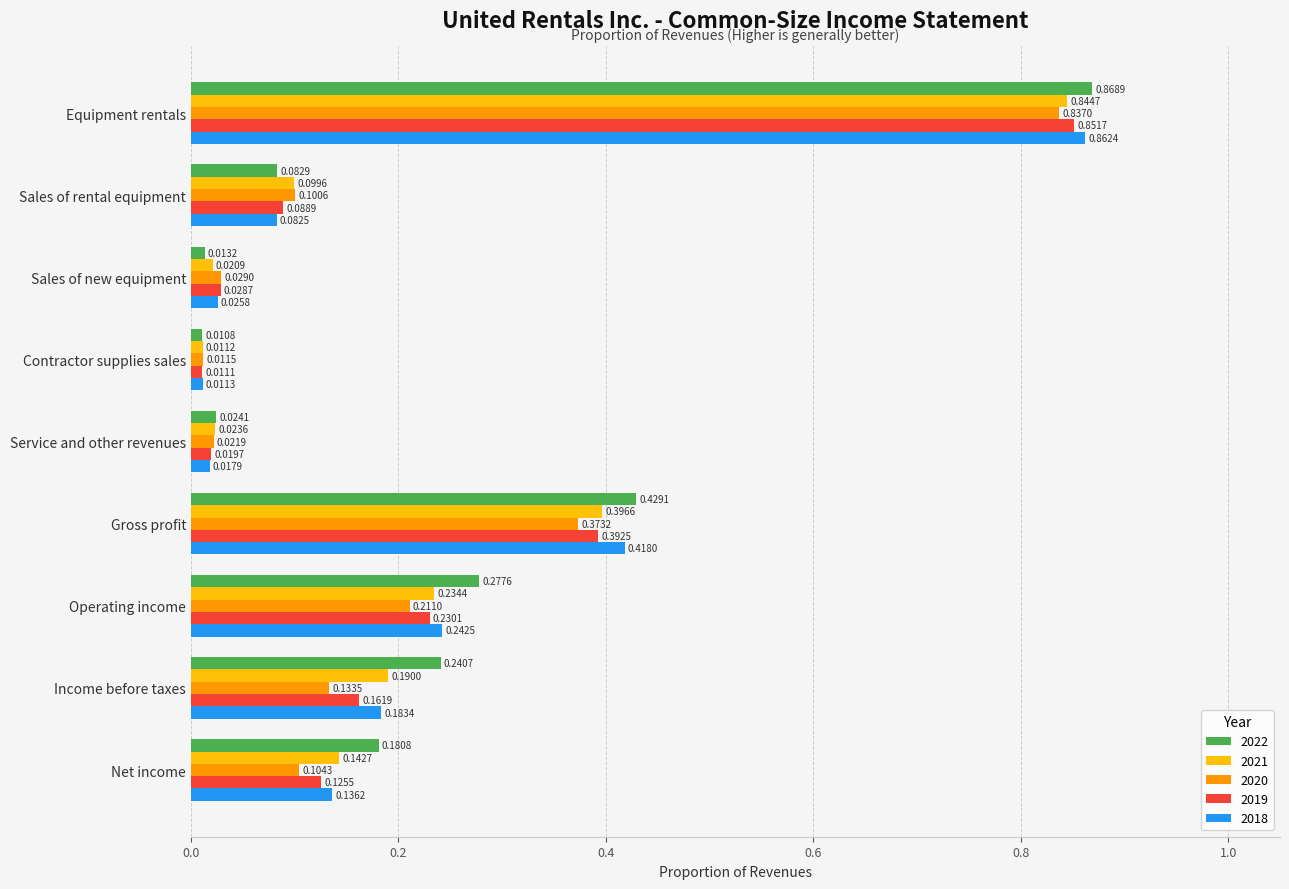

What is the sum of all 2018 values?

2.0